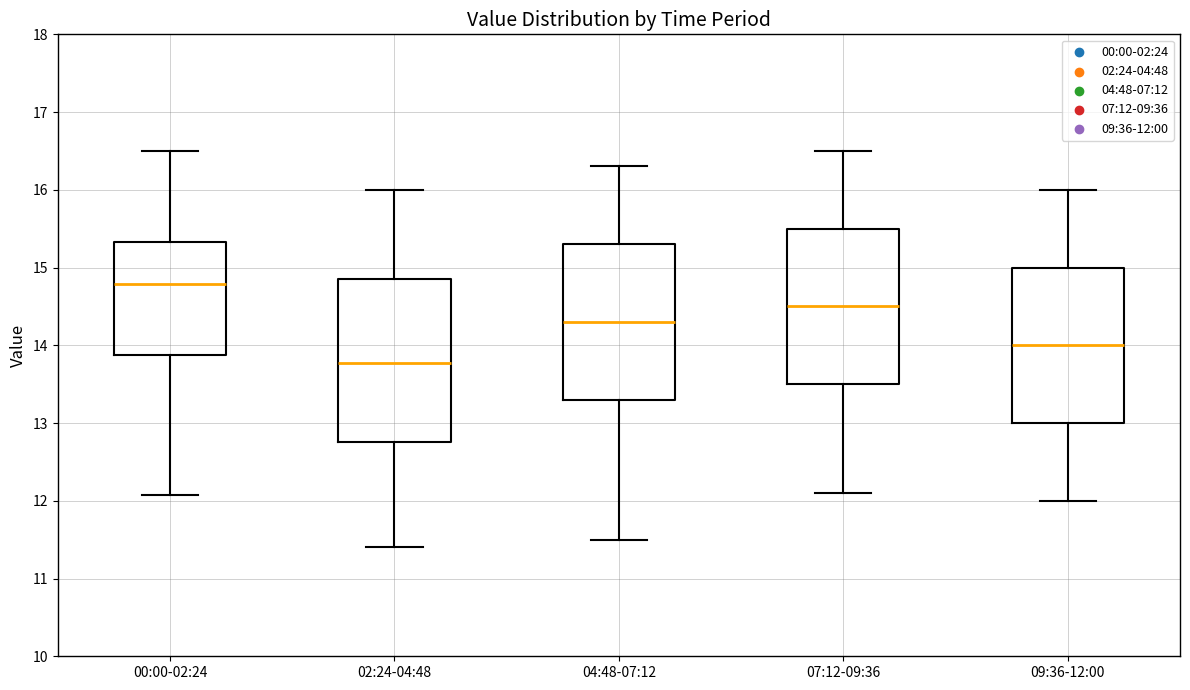

Which box is the tallest, from its lower edge to its upper edge?

02:24-04:48